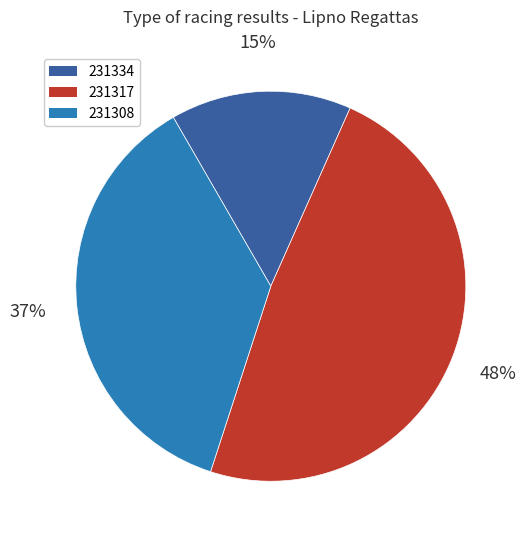

True or false: 231317 accounts for 48% of the total.

True